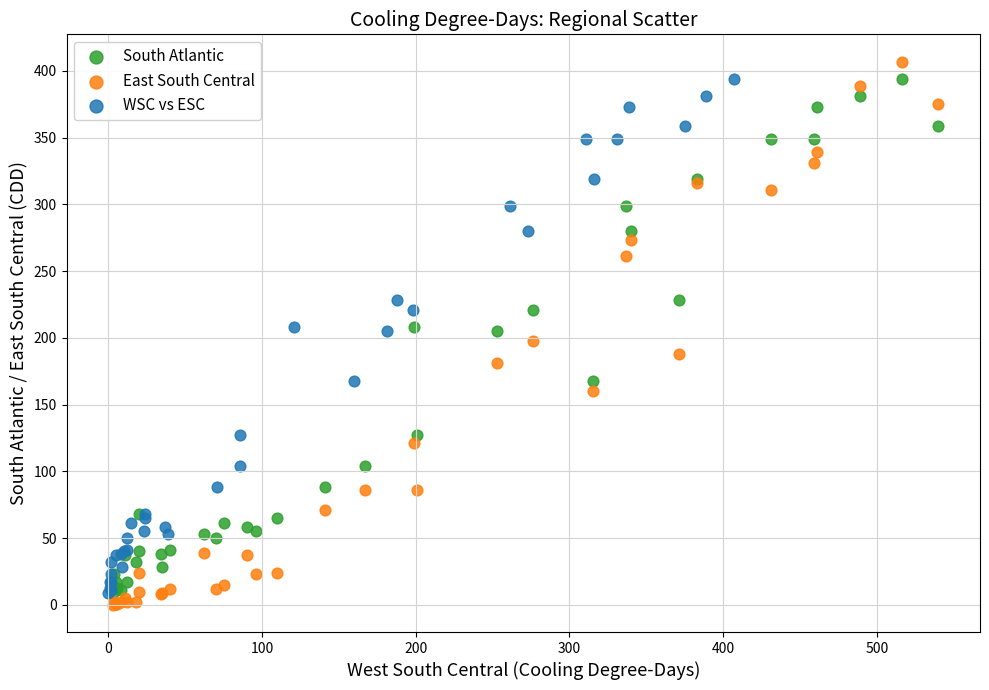

Which series has the widest spread of Y values?

East South Central